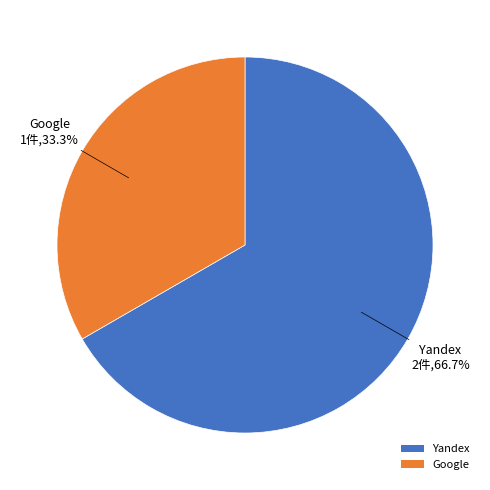

Do Yandex and Google together represent more than half of the pie?

Yes